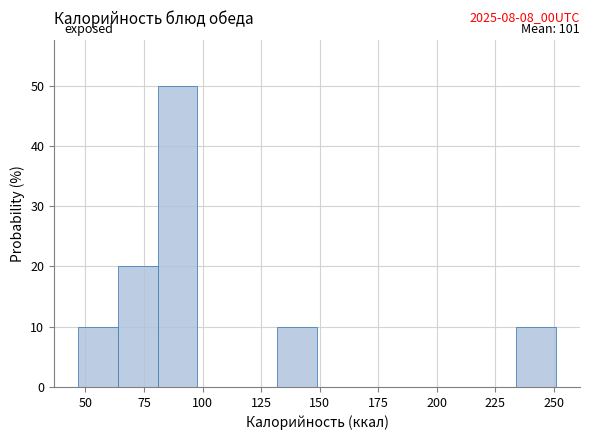

Around what value on the x-axis is the tallest bar? Give the approximate position of its centre, as read against the axis.

90